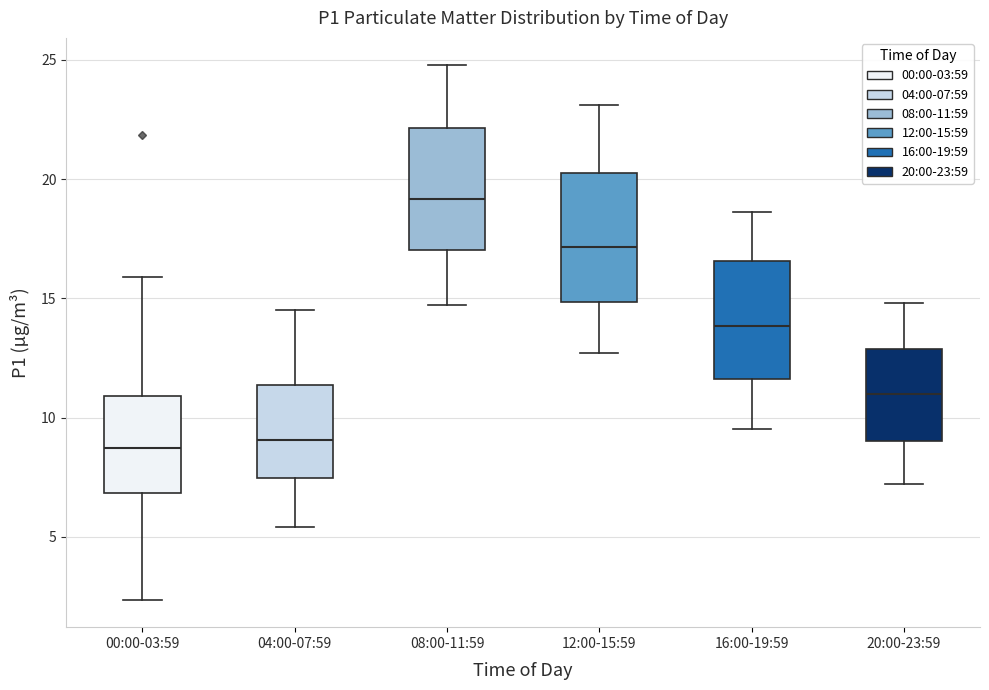

Reading left to right, read every box against the y-axis: the position of its median line, the range the box covers, and the ends of its whiskers. The values are not printed on the chart, so give them approximately, as read against the axis.

00:00-03:59: median 8.5, box 7.0 to 11.0, whiskers 2.5 to 16.0
04:00-07:59: median 9.0, box 7.5 to 11.5, whiskers 5.5 to 14.5
08:00-11:59: median 19.0, box 17.0 to 22.0, whiskers 14.5 to 25.0
12:00-15:59: median 17.0, box 15.0 to 20.5, whiskers 12.5 to 23.0
16:00-19:59: median 14.0, box 11.5 to 16.5, whiskers 9.5 to 18.5
20:00-23:59: median 11.0, box 9.0 to 13.0, whiskers 7.0 to 15.0